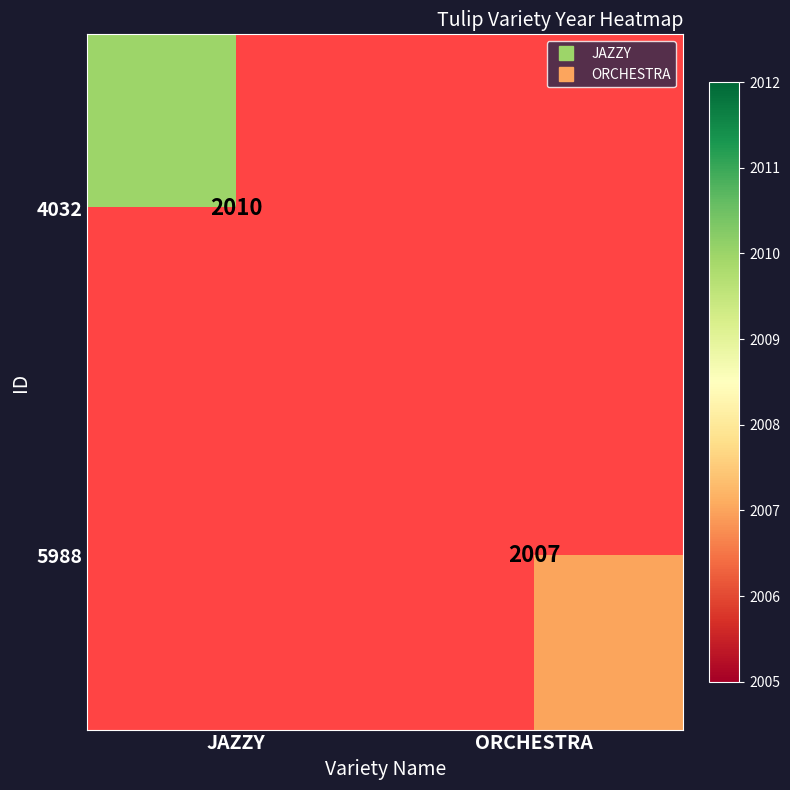

Rank the series by their maximum value, from highest to lowest.

4032, 5988